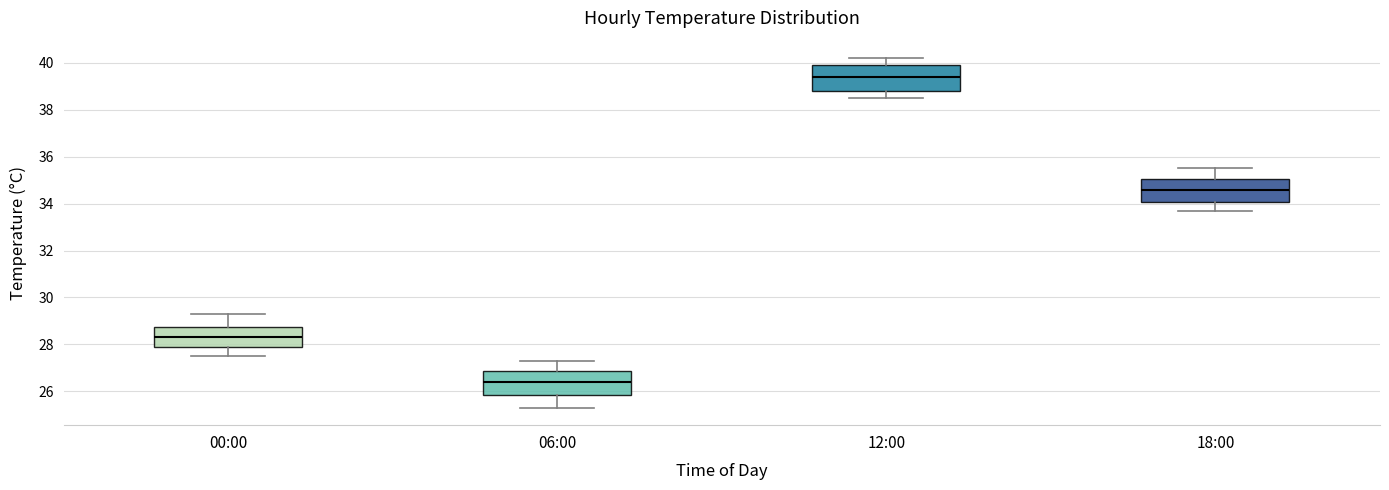

Reading left to right, transcribe this box plot: for each box, give where its median line is, the range the box spans, and where its two whiskers end, as read against the y-axis. The values are not printed on the chart, so give them approximately, as read against the axis.

00:00: median 28.4, box 28.0 to 28.8, whiskers 27.6 to 29.4
06:00: median 26.4, box 25.8 to 26.8, whiskers 25.4 to 27.4
12:00: median 39.4, box 38.8 to 40.0, whiskers 38.6 to 40.2
18:00: median 34.6, box 34.0 to 35.0, whiskers 33.8 to 35.6